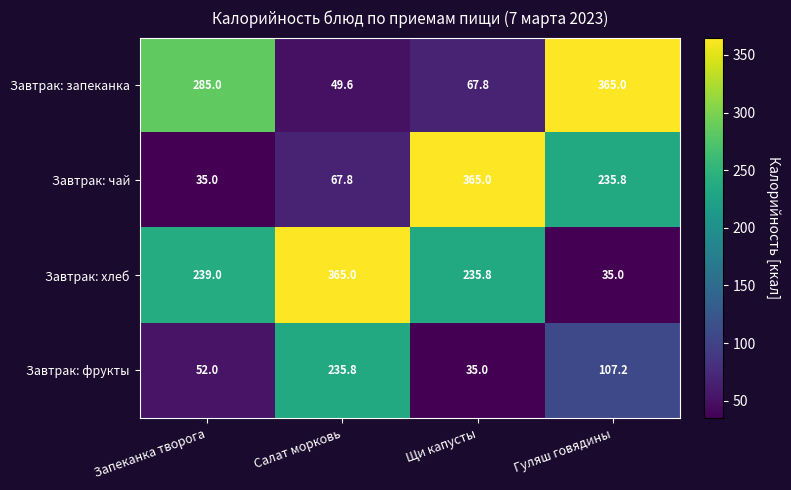

What is the approximate value of Завтрак: фрукты at Щи капусты?

35.0